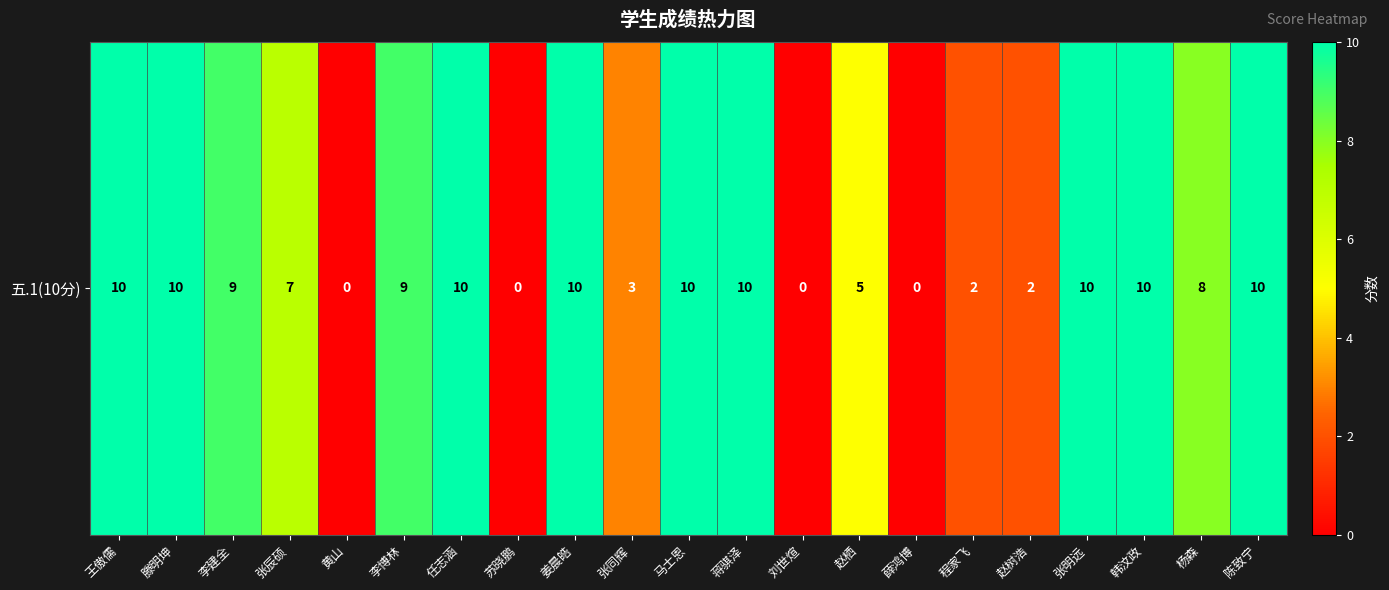

List the labels in order of value, smallest first.

黄山, 苏晓鹏, 刘世煊, 薛鸿博, 程家飞, 赵树浩, 张同辉, 赵栖, 张辰硕, 杨森, 李建全, 李博林, 王傲儒, 滕明坤, 任志涵, 姜晨皓, 马士恩, 蒋骐泽, 张明远, 韩汶政, 陈致宁